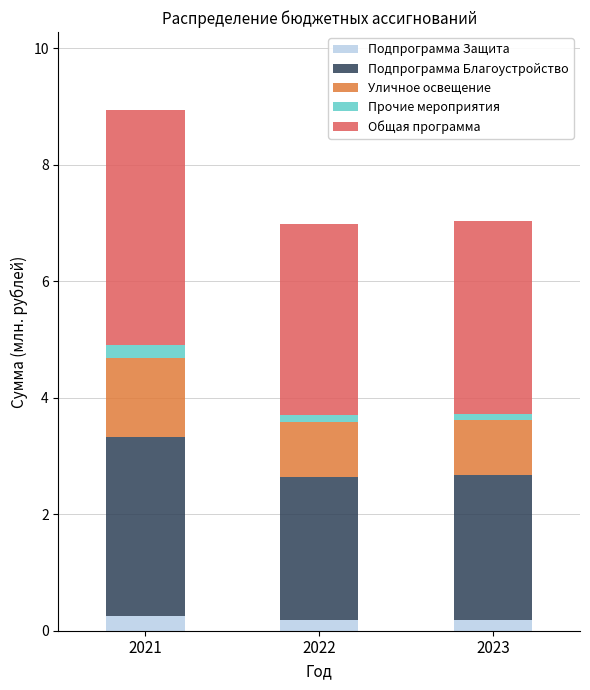

At which category is the sum across all series the highest?

2021